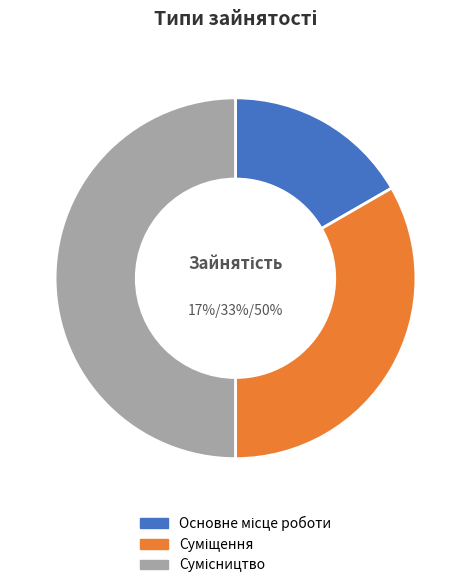

Rank the categories by value from highest to lowest.

Сумісництво, Суміщення, Основне місце роботи